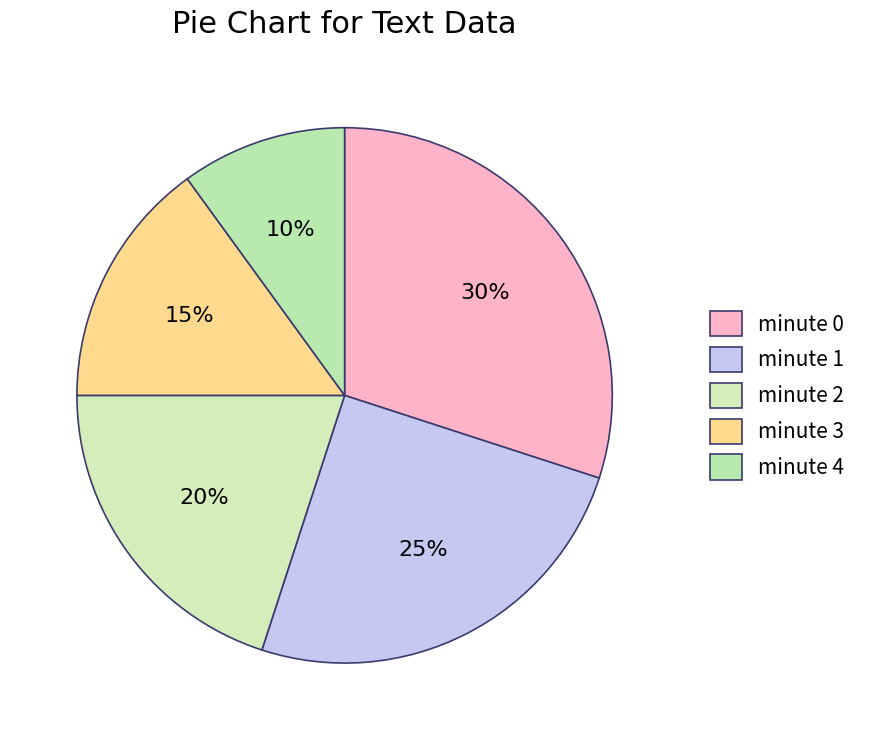

Between minute 2 and minute 0, which is larger?

minute 0